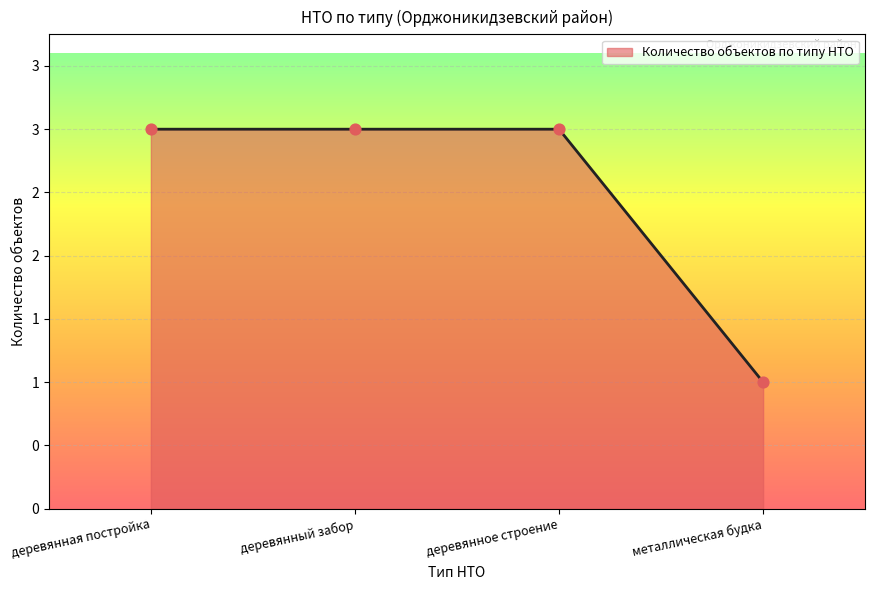

What is the ratio of the value at деревянная постройка to the value at деревянное строение?

1.0